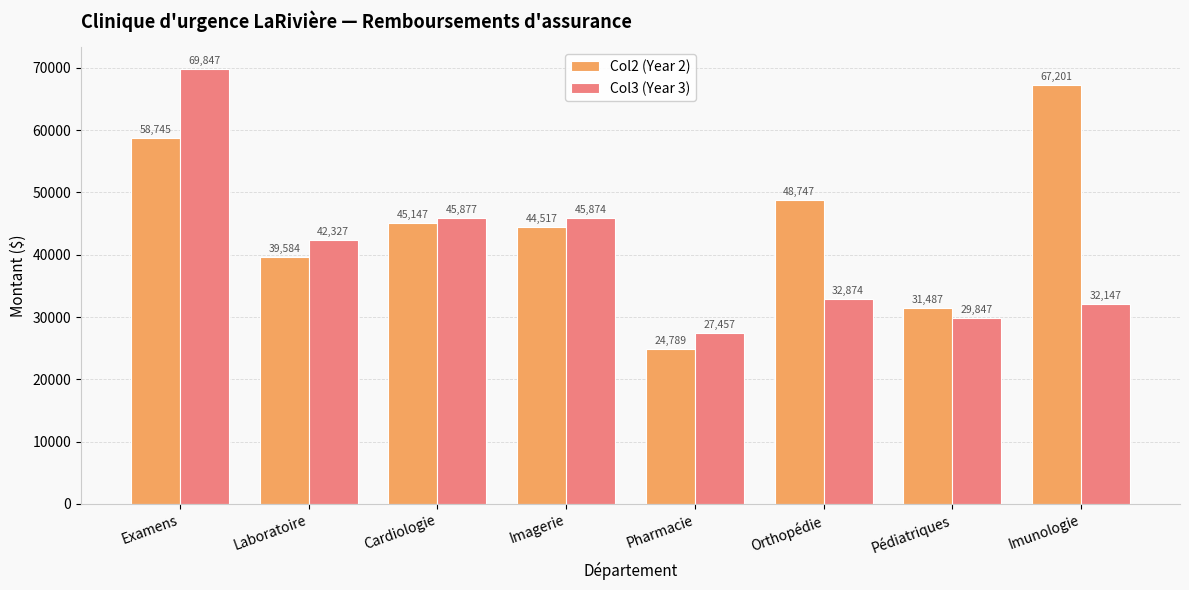

Where does the Col2 (Year 2) series first go above 45147?

Examens